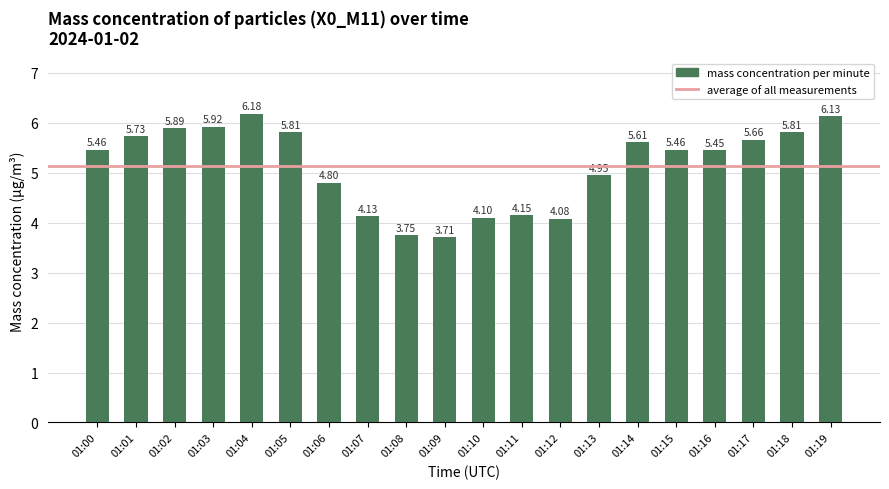

Between 01:15 and 01:11, which is larger?

01:15